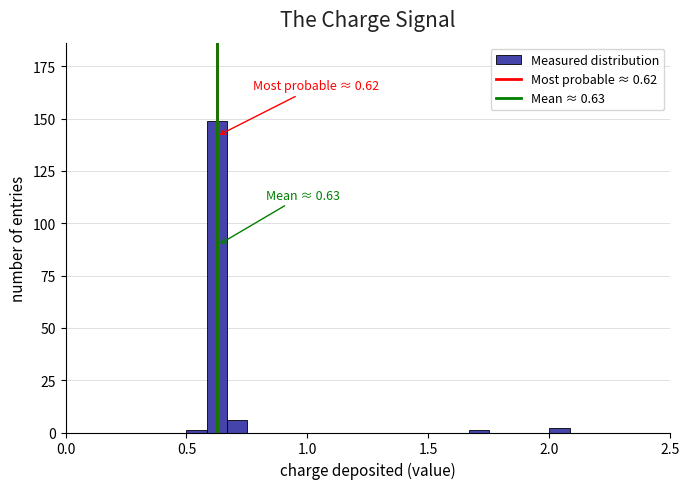

Read against the x-axis, roughly where is the centre of the tallest bar?

0.65